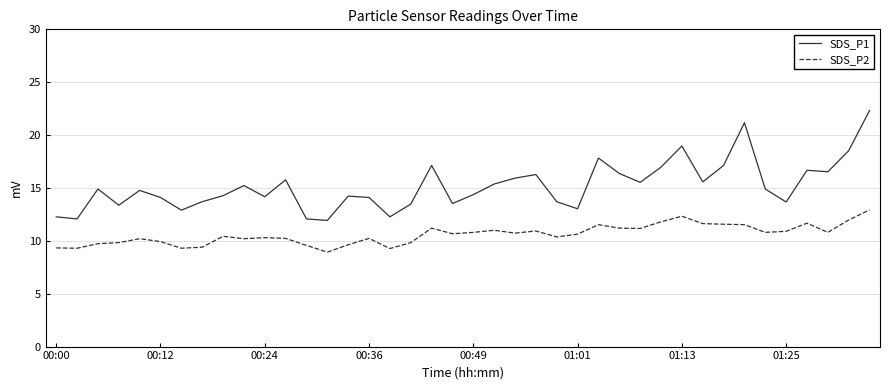

Which series has the largest range (max minus min)?

SDS_P1